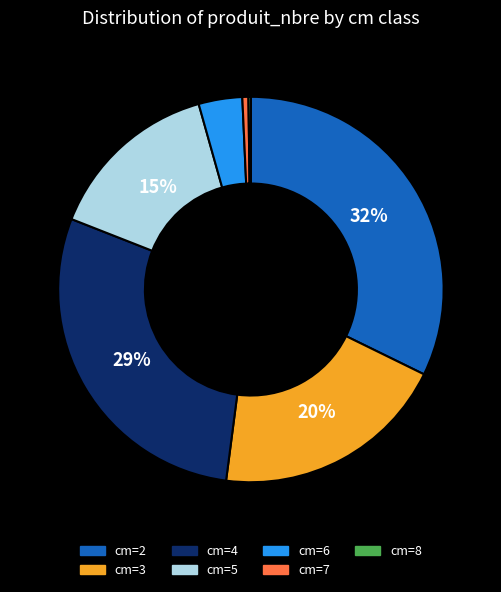

Does any single category account for the majority?

No